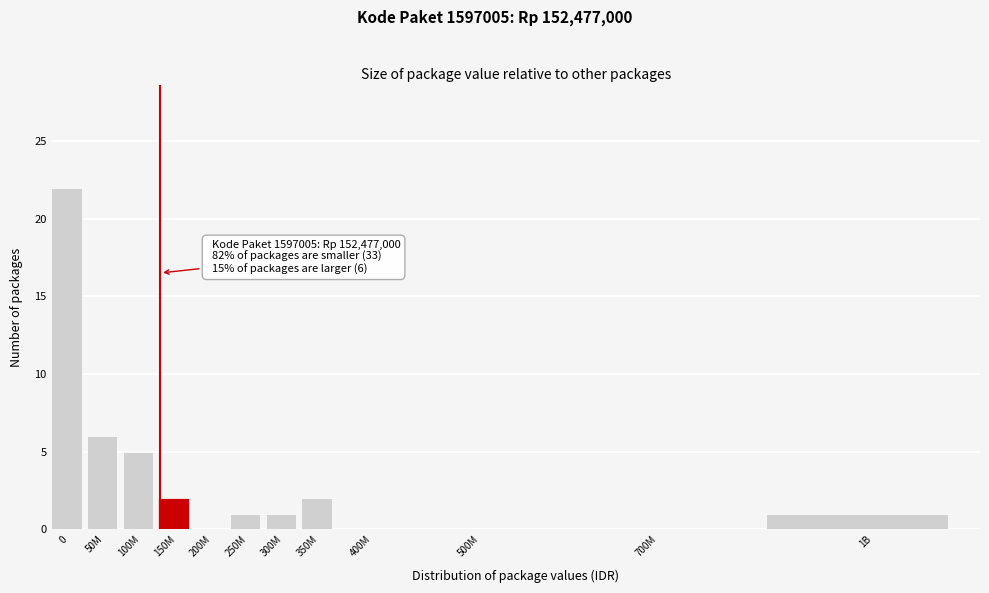

Reading left to right, extract all data points from this chart.

0=22	50M=6	100M=5	150M=2	200M=0	250M=1	300M=1	350M=2	400M=0	500M=0	700M=0	1B=1